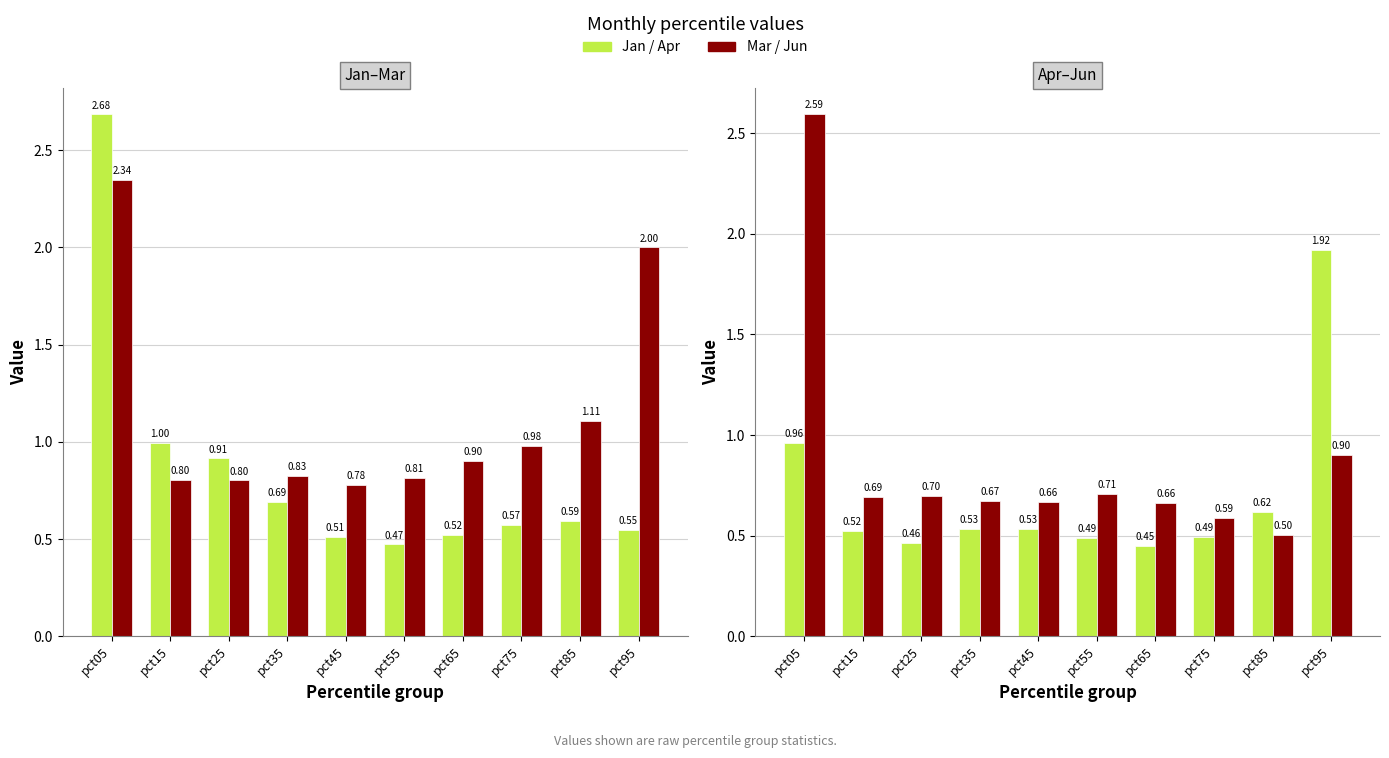

Which series has the largest range (max minus min)?

Jan